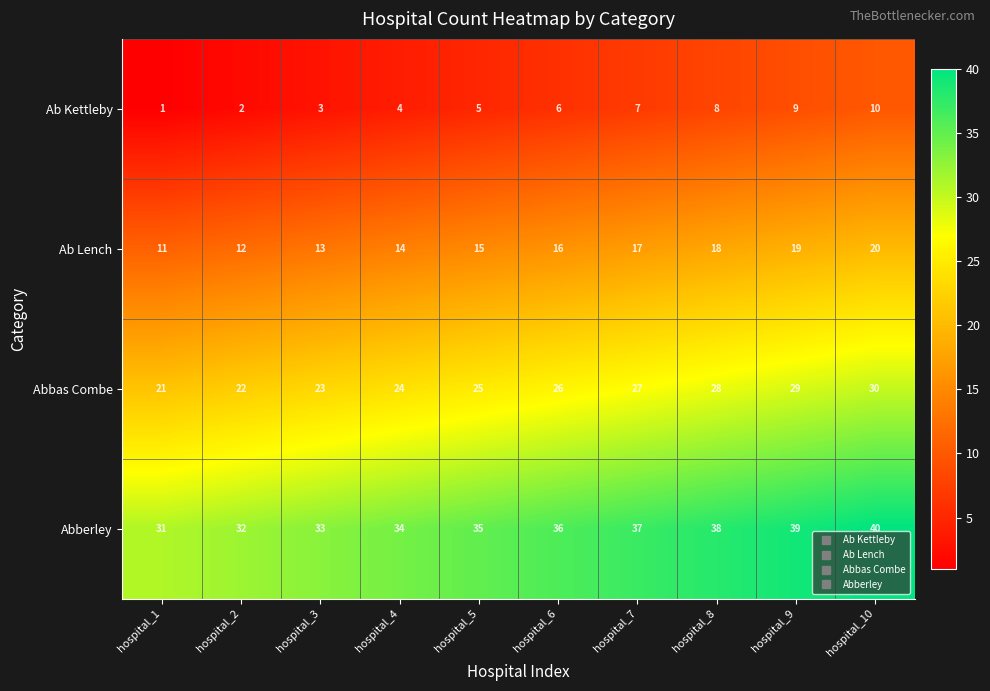

What is the difference between the maximum and minimum values in the Ab Lench series?

9